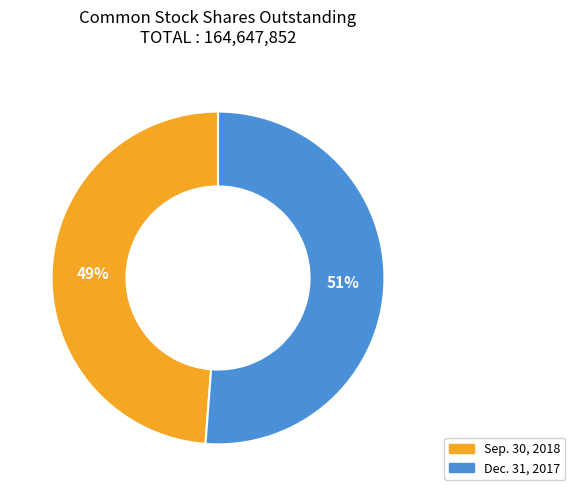

Is Dec. 31, 2017 the majority of the pie?

Yes